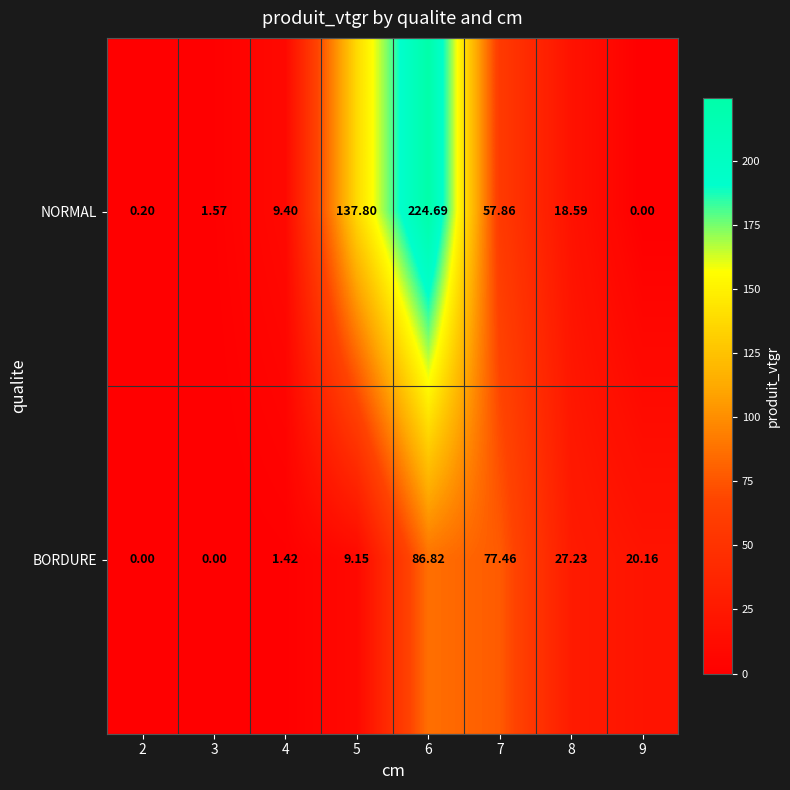

Between 3 and 4, which series saw the biggest shift?

NORMAL